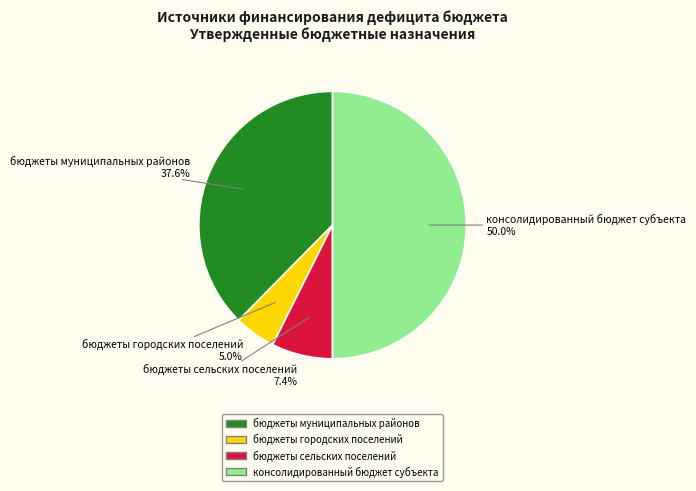

How many segments does this pie chart have?

4